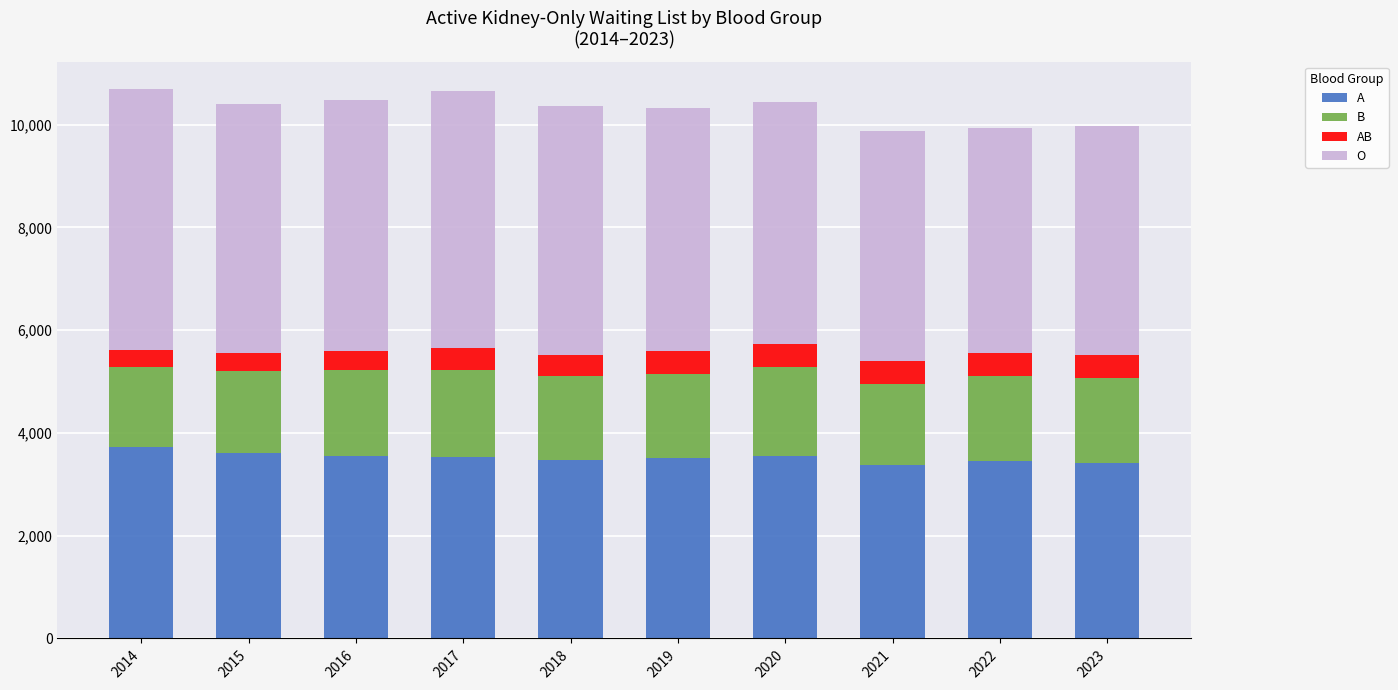

What is the maximum value for A?

3735